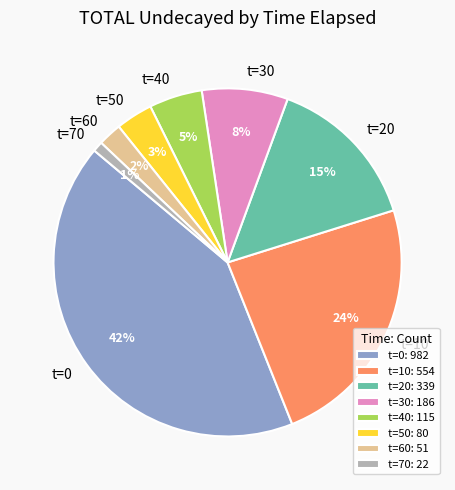

Do t=20 and t=40 together represent more than half of the pie?

No